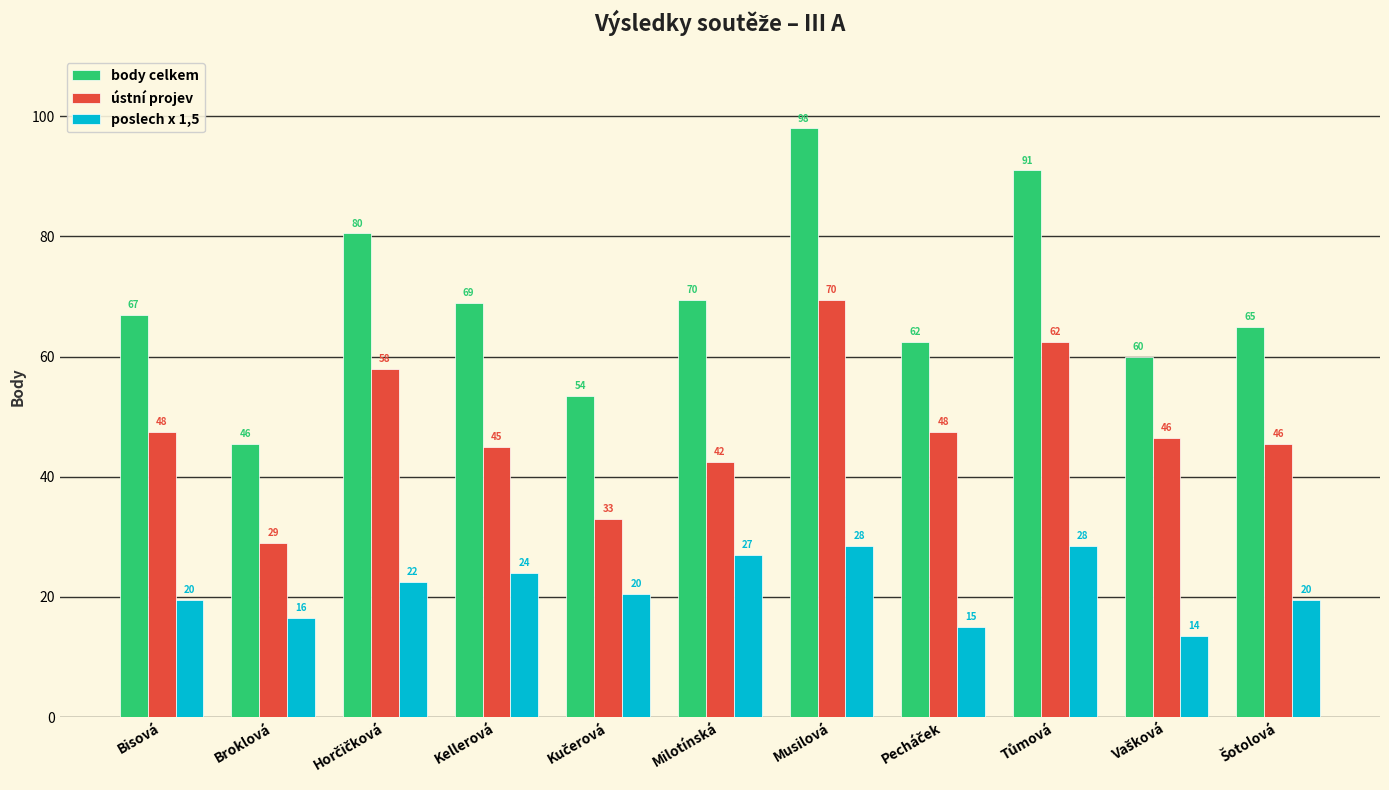

Is it true that poslech x 1,5 equals 16.5 at Broklová?

True